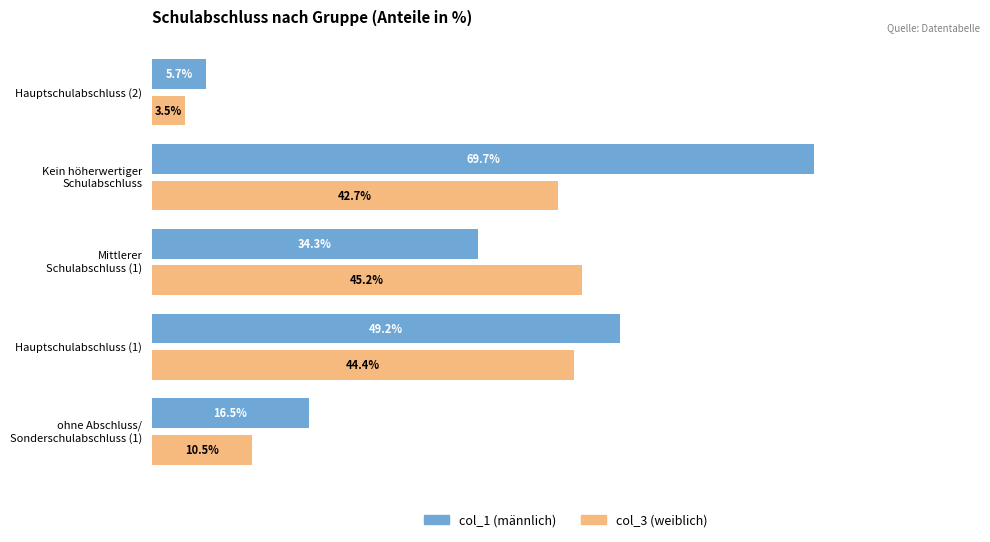

At Hauptschulabschluss (1), list the series in order from smallest to largest.

col_3 (weiblich), col_1 (männlich)